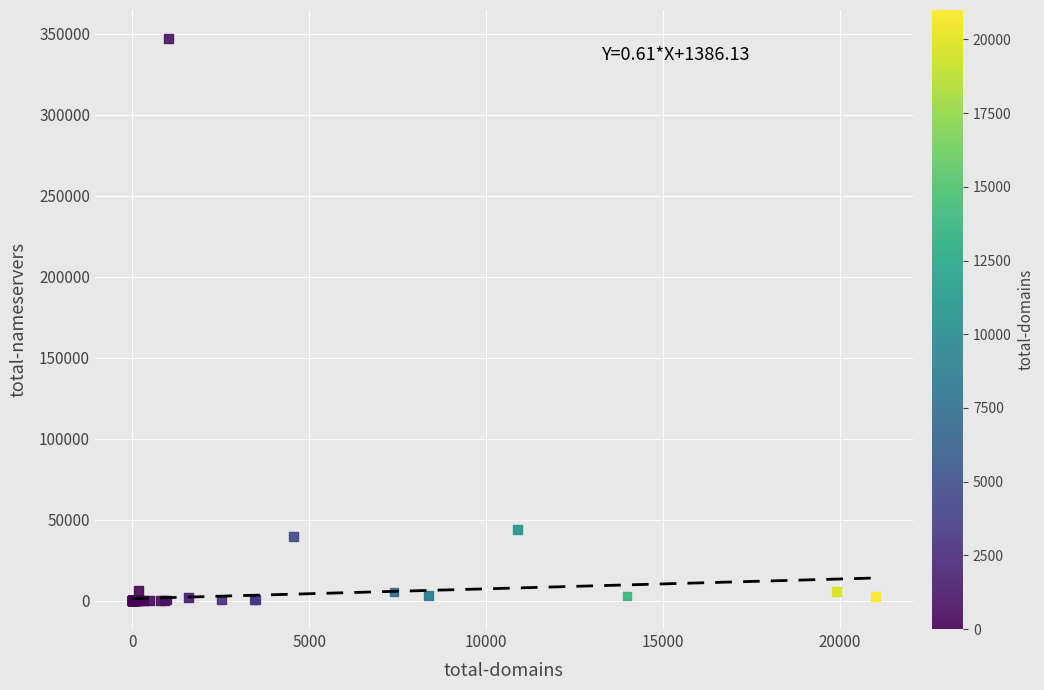

What Y value in the scatter plot is closest to 173622?

44249